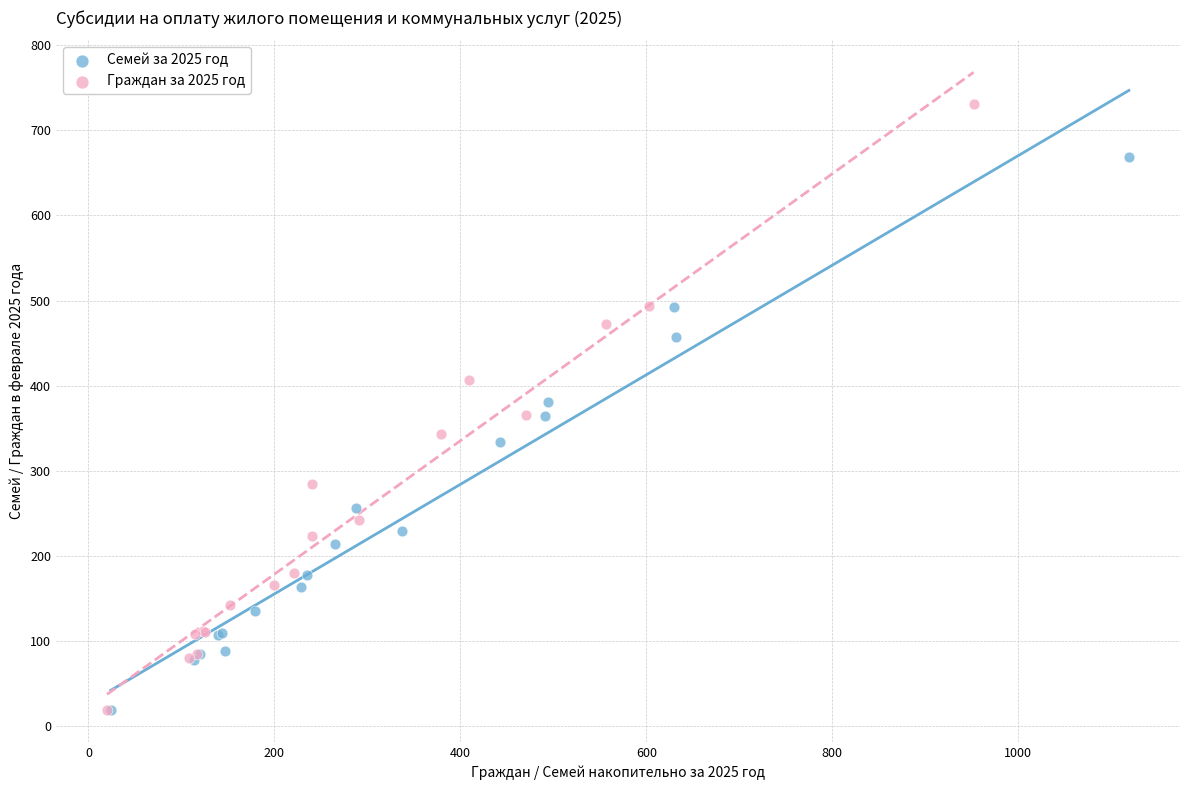

What are all the series names shown in the legend?

Семей за 2025 год, Граждан за 2025 год